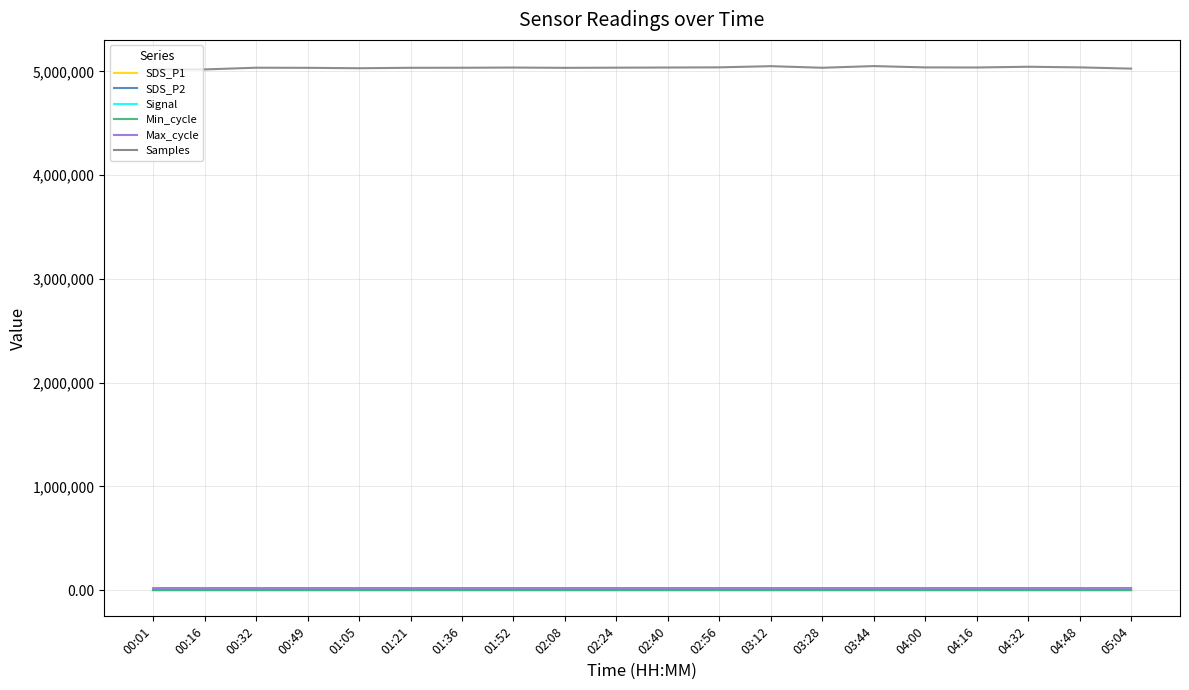

Which series has the widest spread of values?

Samples